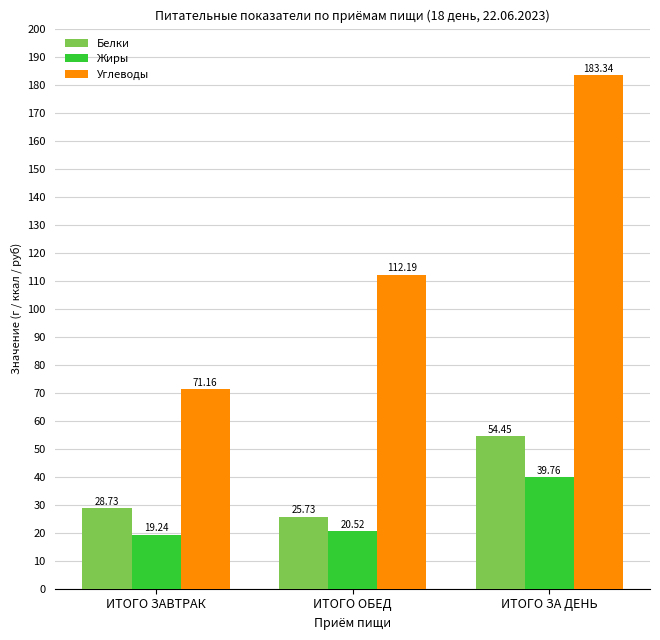

The value of Жиры at ИТОГО ЗА ДЕНЬ is 39.8. True or false?

True